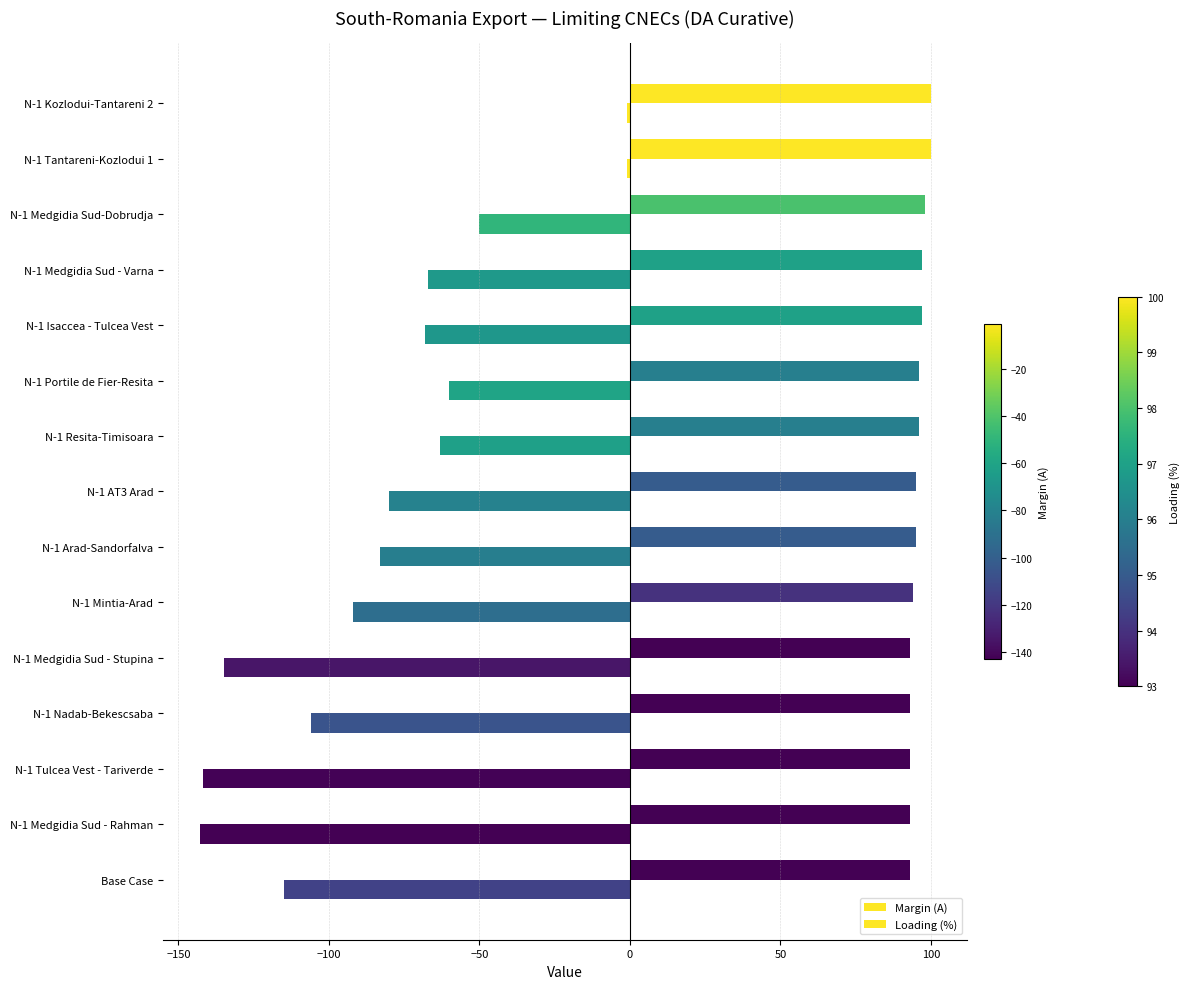

How many values in the Margin (A) series exceed -80?

7